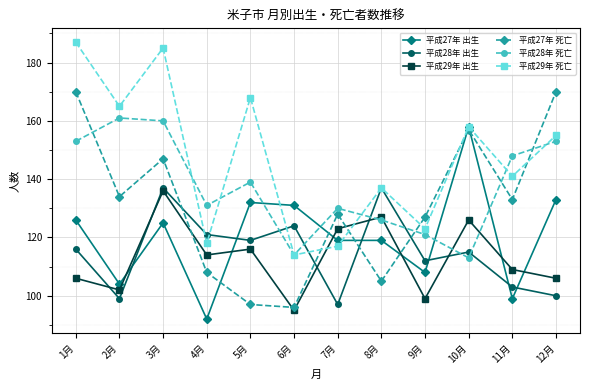

True or false: 平成29年 死亡 and 平成28年 出生 cross at least once.

True